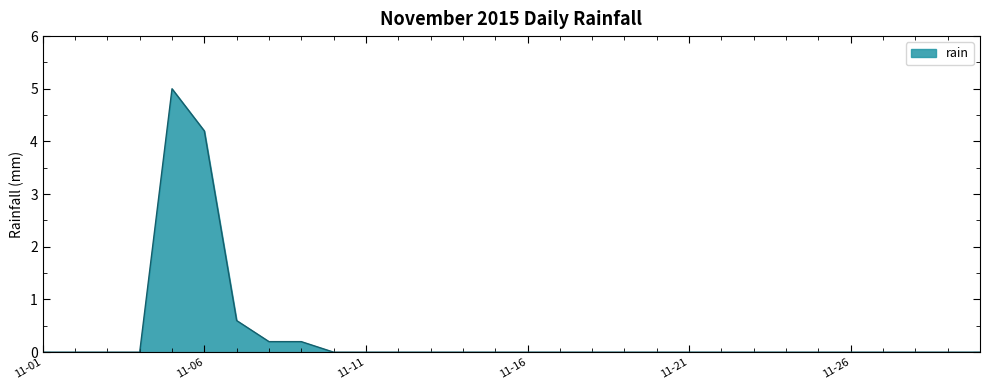

What is the greatest value displayed?

5.0